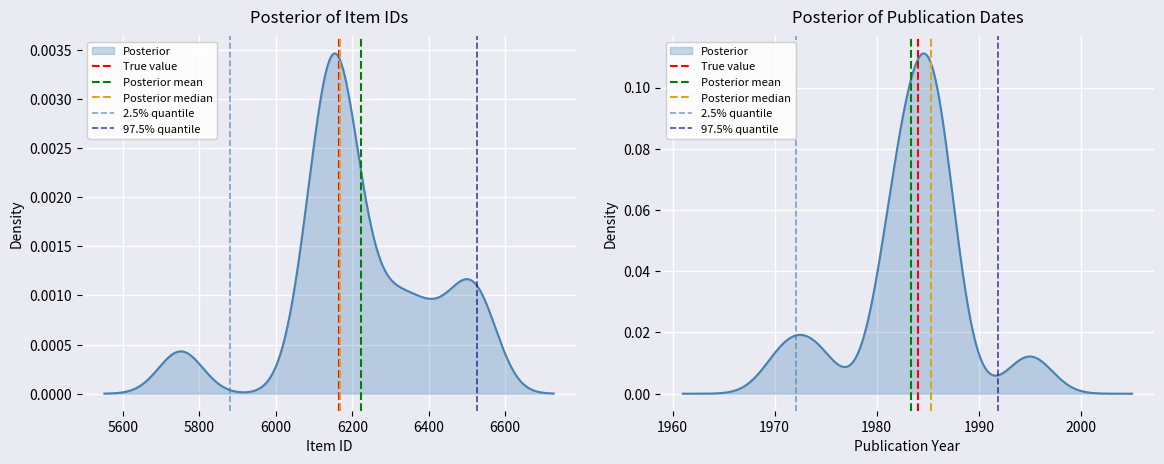

The value of True value at 5400 is 1. True or false?

False